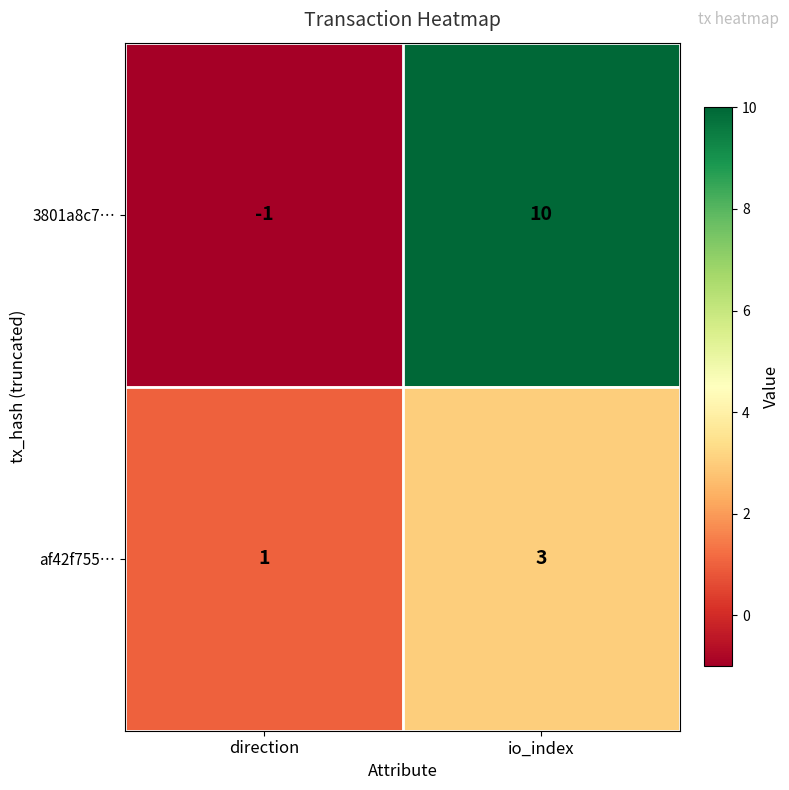

At how many categories does at least one series exceed 3?

1